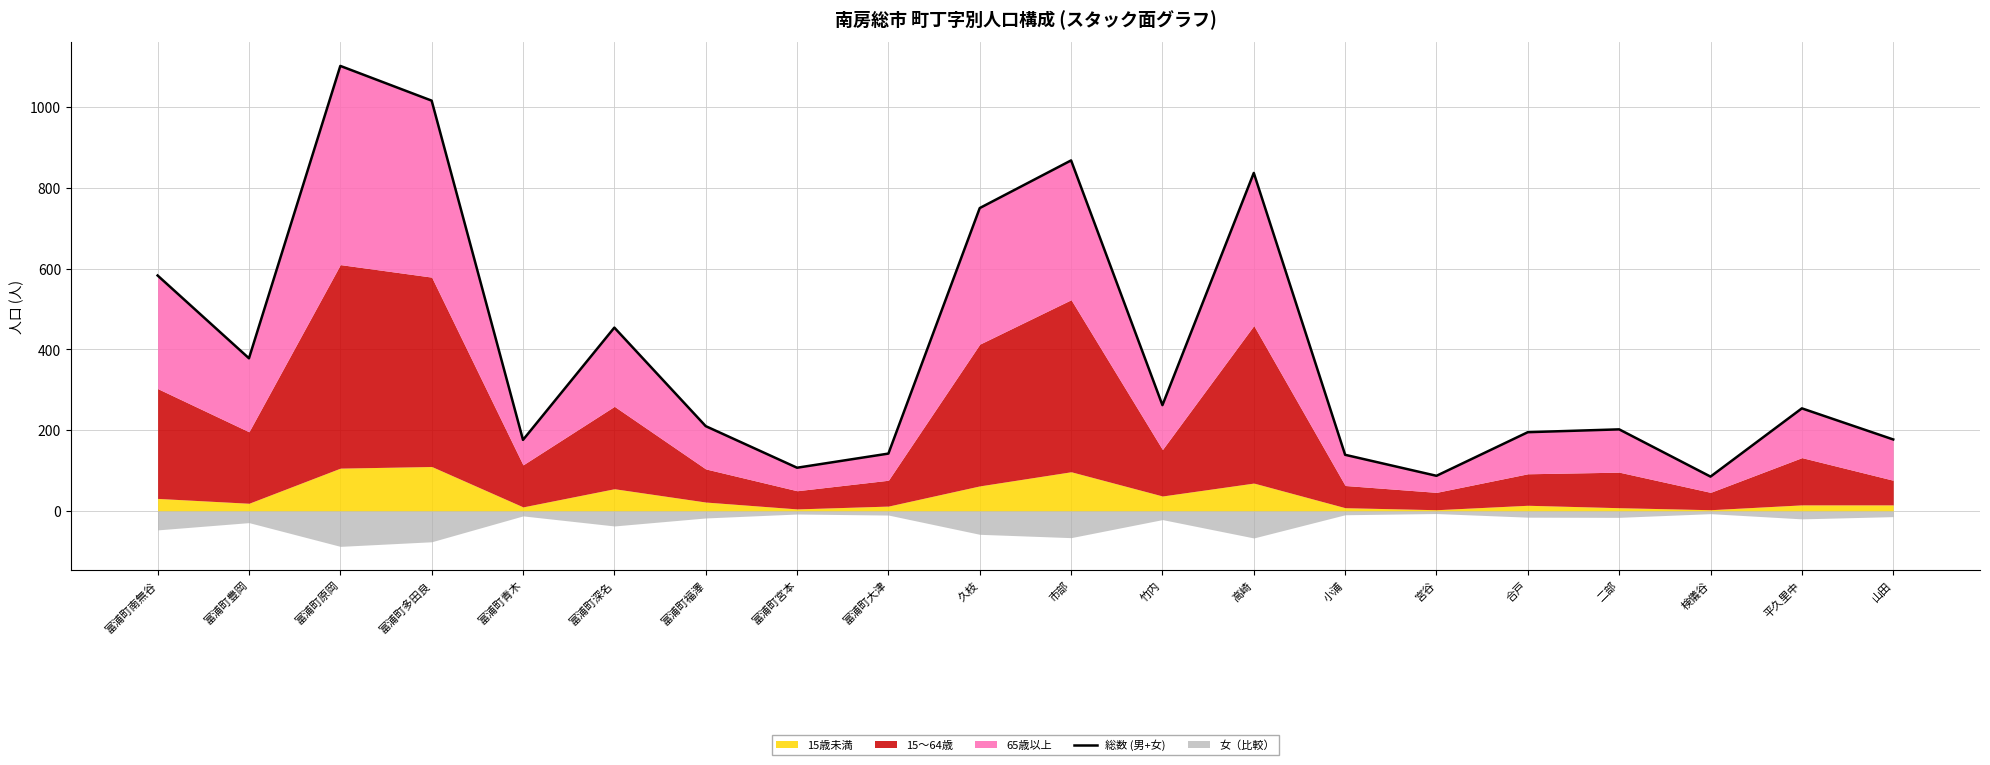

Reading left to right, extract all data points from this chart.

富浦町南無谷=583	富浦町豊岡=378	富浦町原岡=1102	富浦町多田良=1016	富浦町青木=176	富浦町深名=454	富浦町福澤=210	富浦町宮本=107	富浦町大津=142	久枝=750	市部=868	竹内=262	高崎=837	小浦=139	宮谷=87	合戸=195	二部=202	検儀谷=85	平久里中=254	山田=177